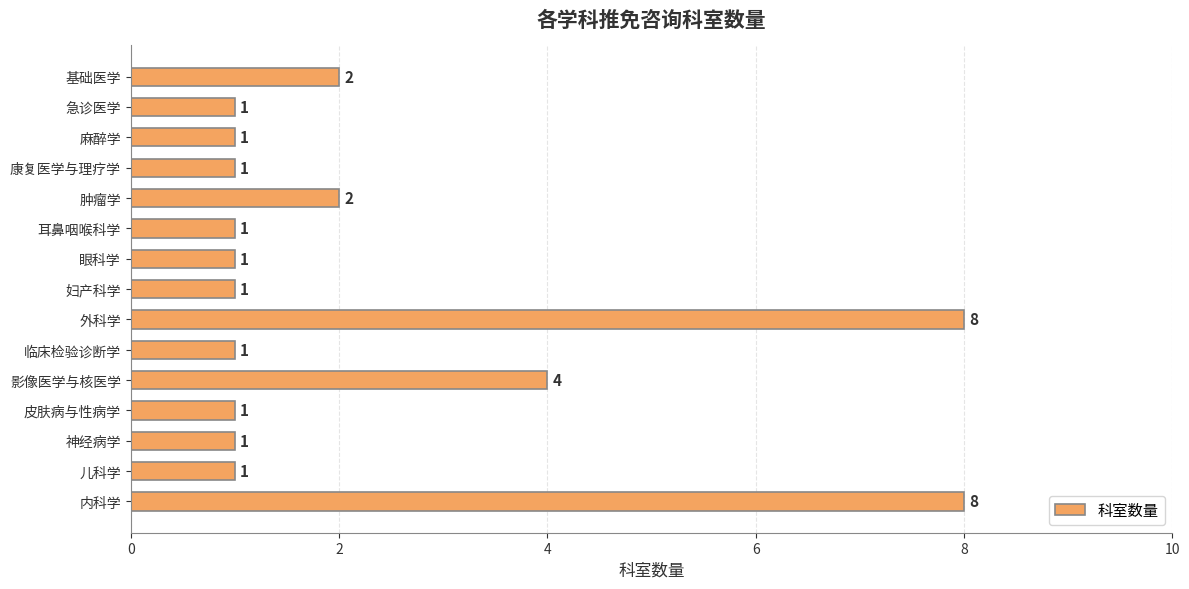

Where is the data nearest to the value 4?

影像医学与核医学